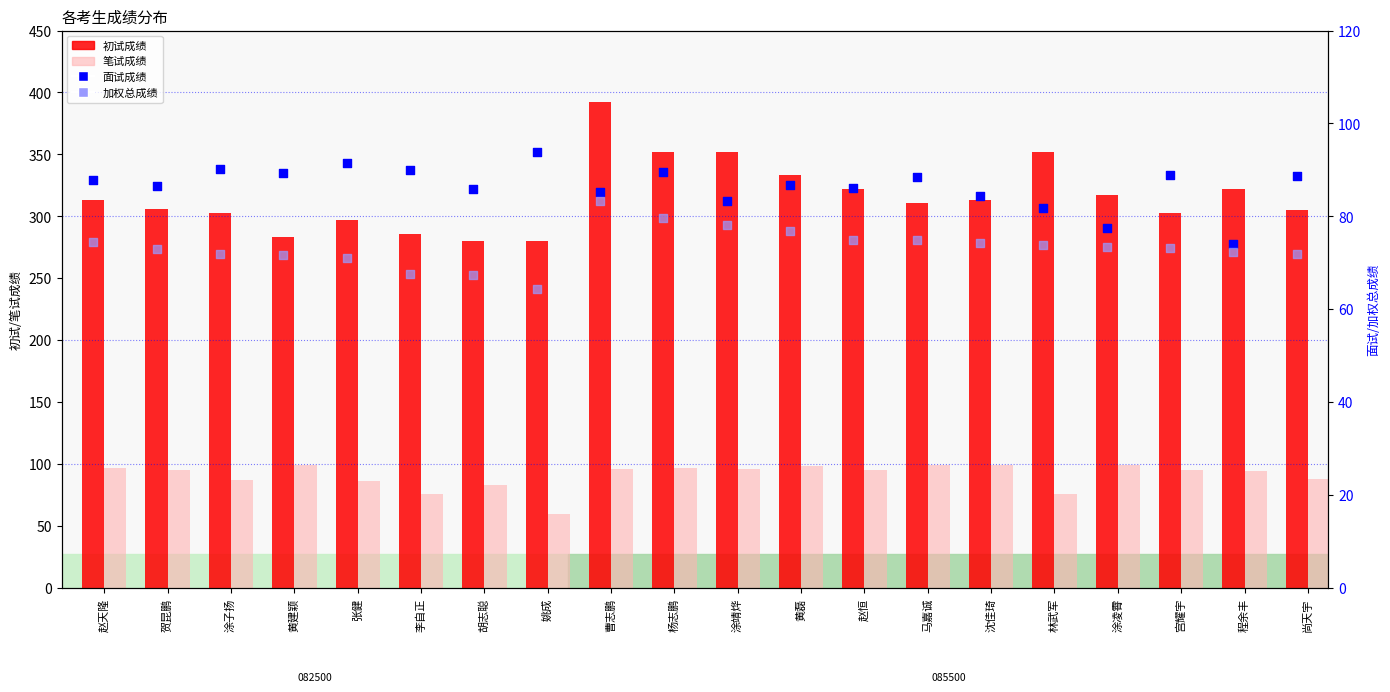

Is the value of 初试成绩 at 林武军 greater than the value of 笔试成绩 at 姚成?

Yes